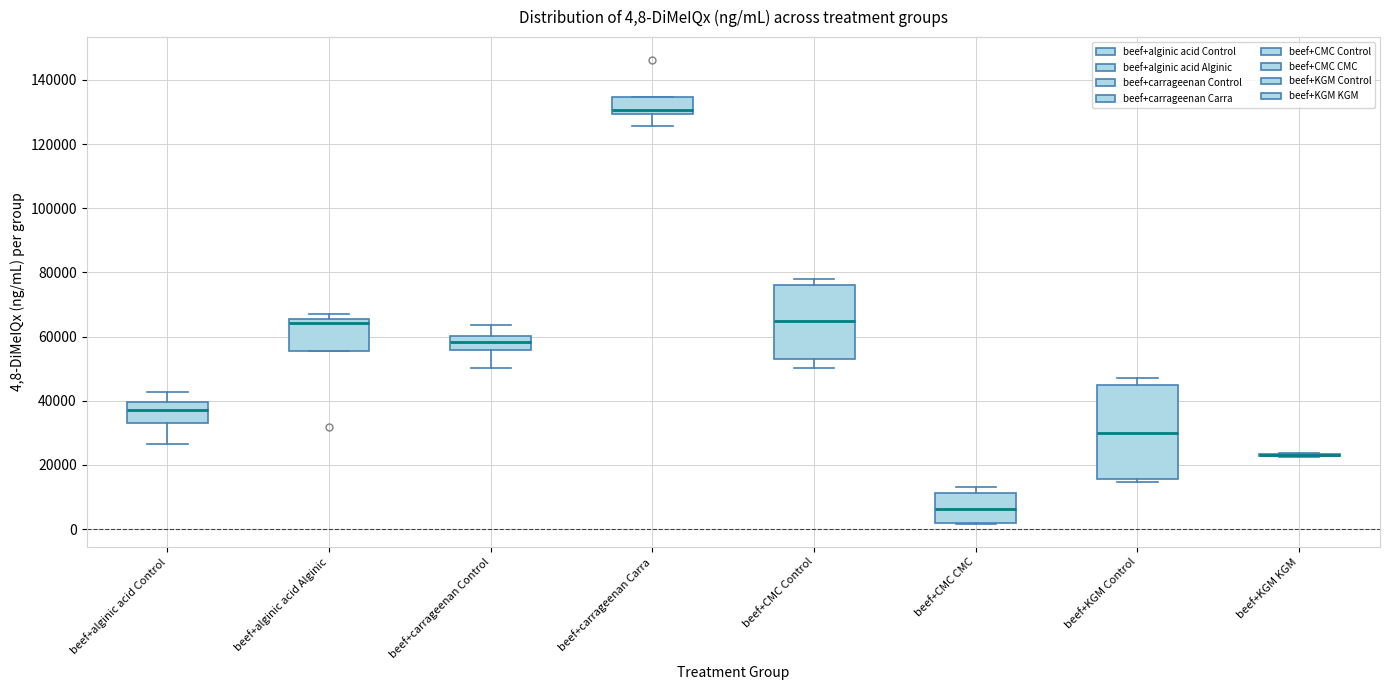

Which box is the tallest, from its lower edge to its upper edge?

beef+KGM Control